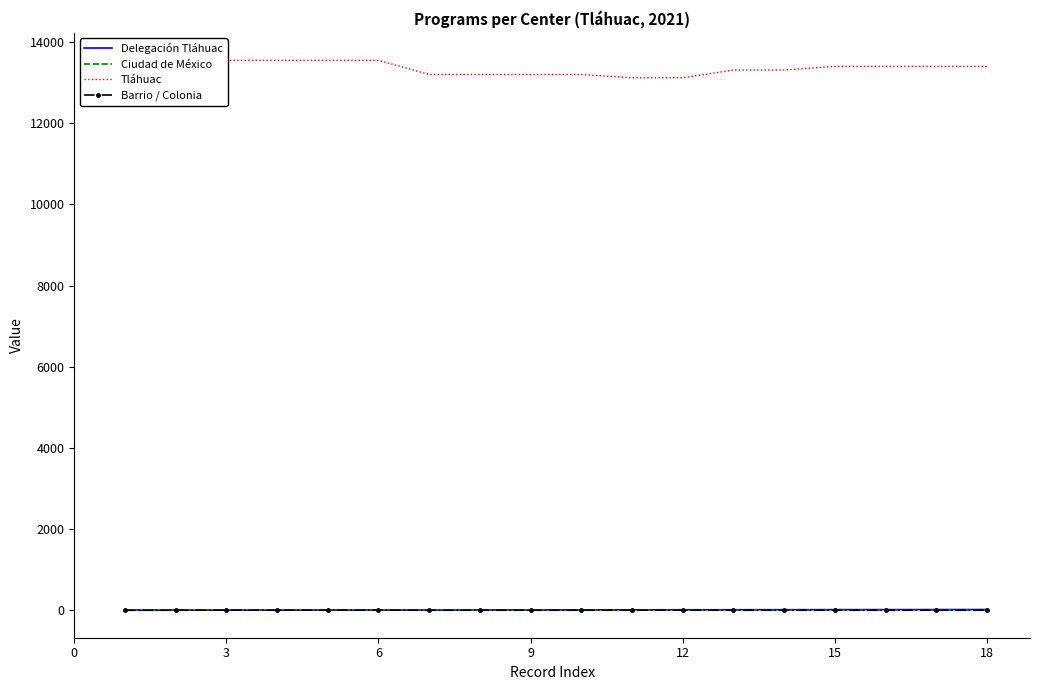

Is it true that Barrio / Colonia equals 1 at 15?

True